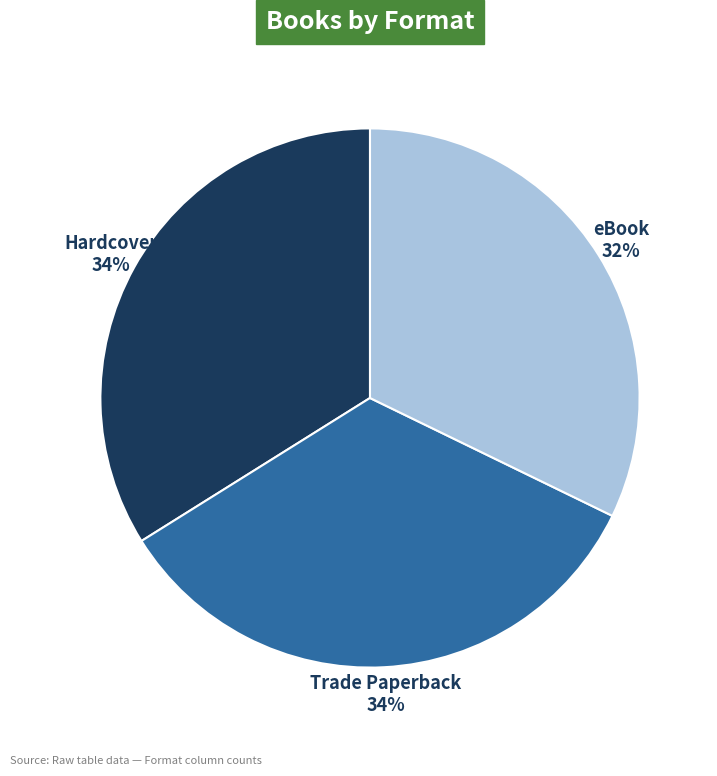

The Trade Paperback slice represents 34% of the pie. True or false?

True